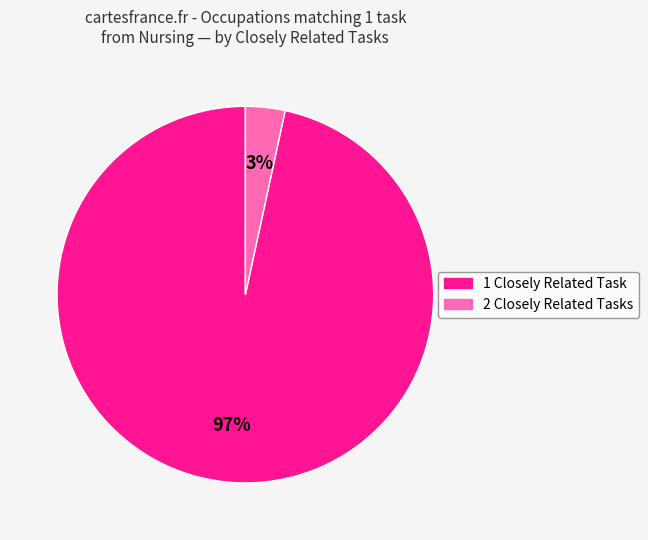

To the nearest percent, what is the average slice percentage?

50%